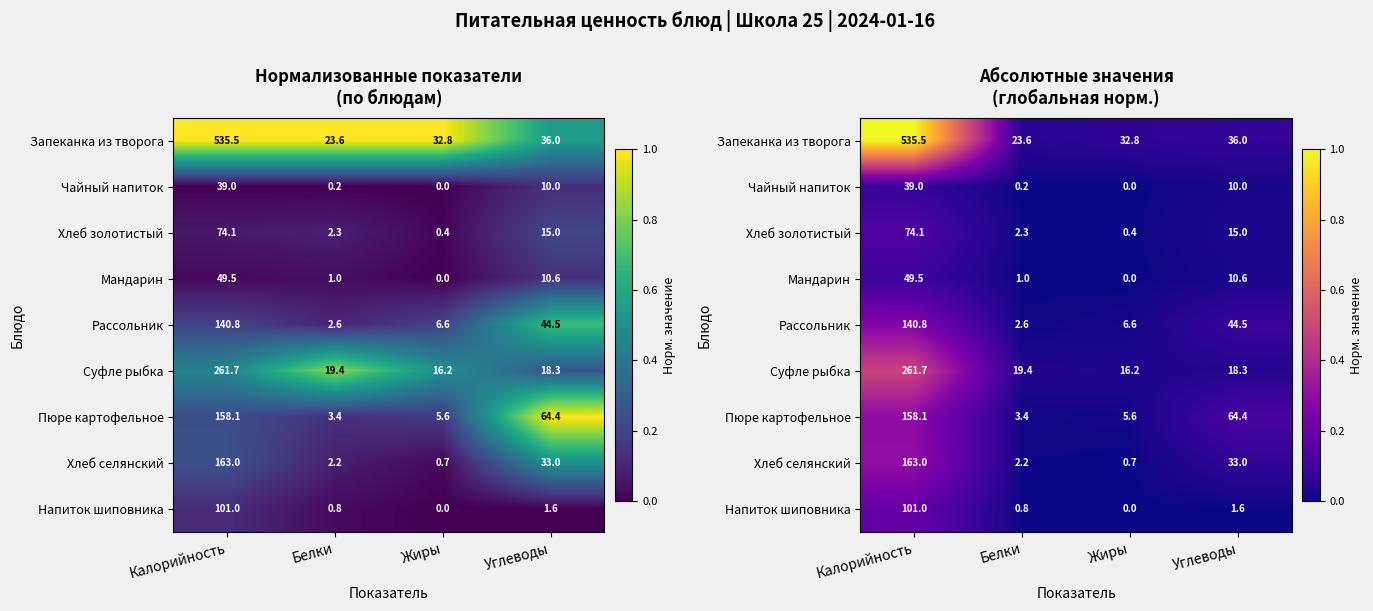

True or false: Чайный напиток has a value of 0.0 at Жиры.

True